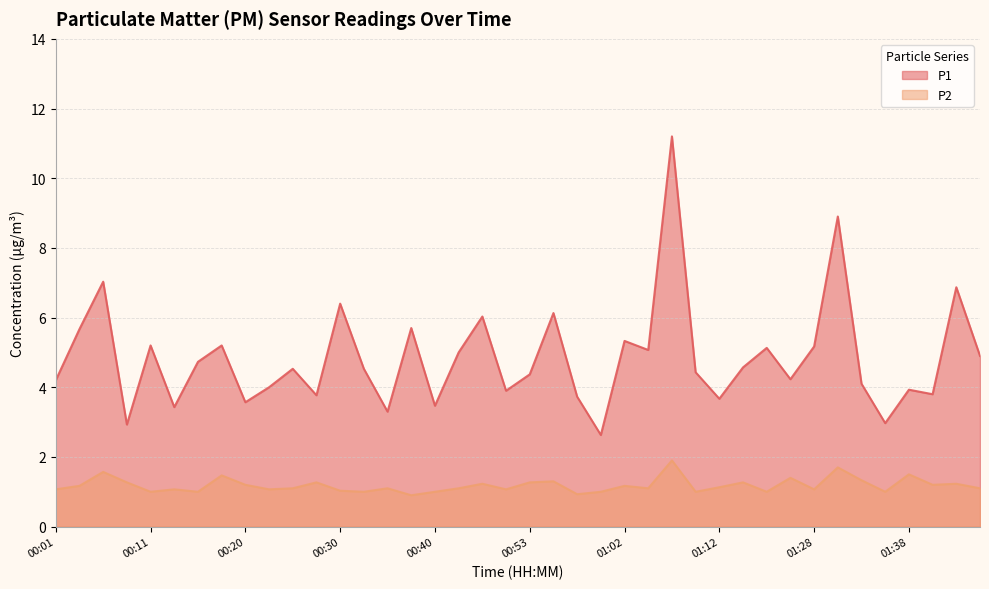

List the series in order of their overall mean, lowest first.

P2, P1